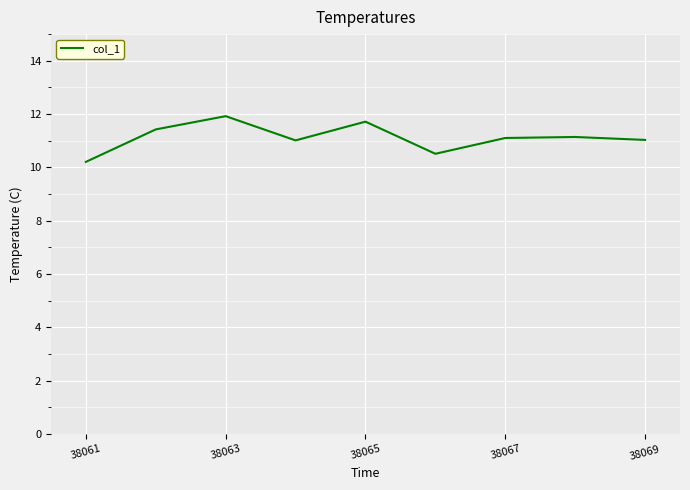

Reading left to right, extract all data points from this chart.

10.2	11.4	11.9	11.0	11.7	10.5	11.1	11.1	11.0